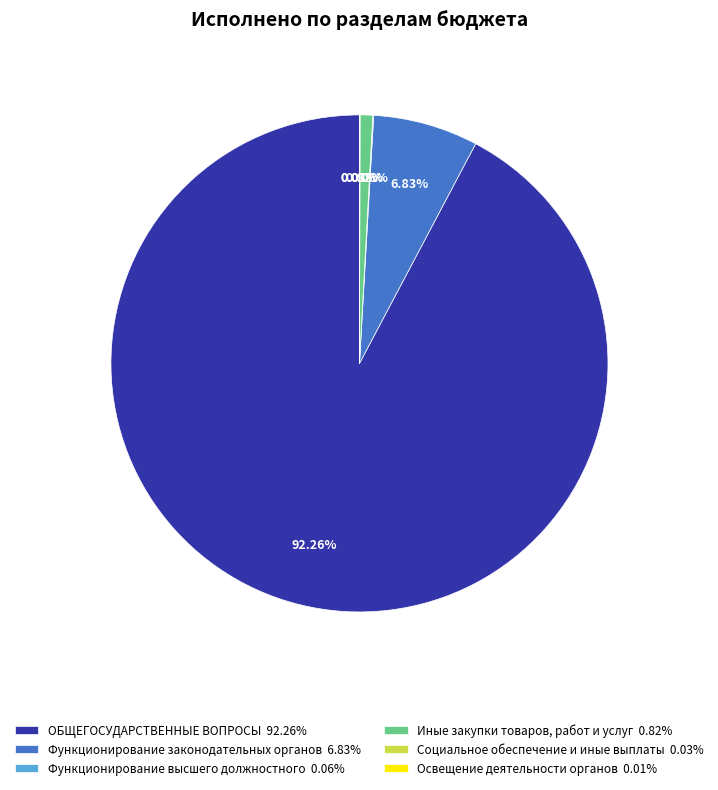

Is there any slice that represents more than half of the pie?

Yes